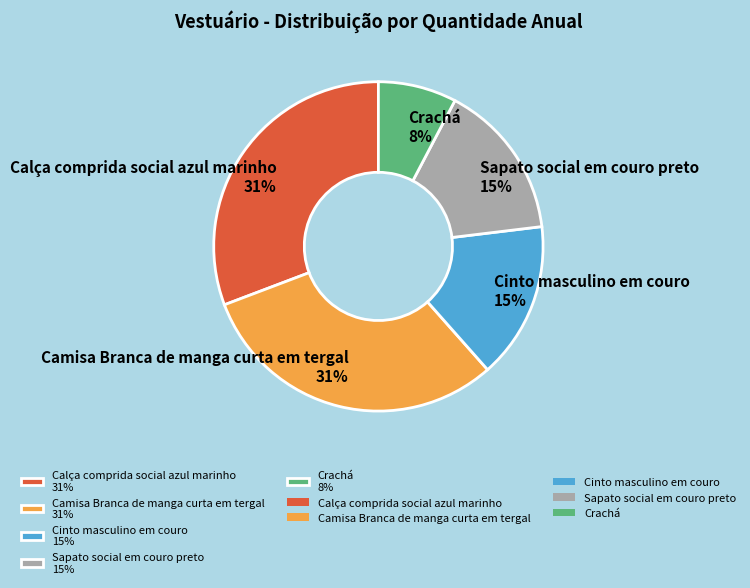

To the nearest percent, what percentage of the pie is Sapato social em couro preto?

15%